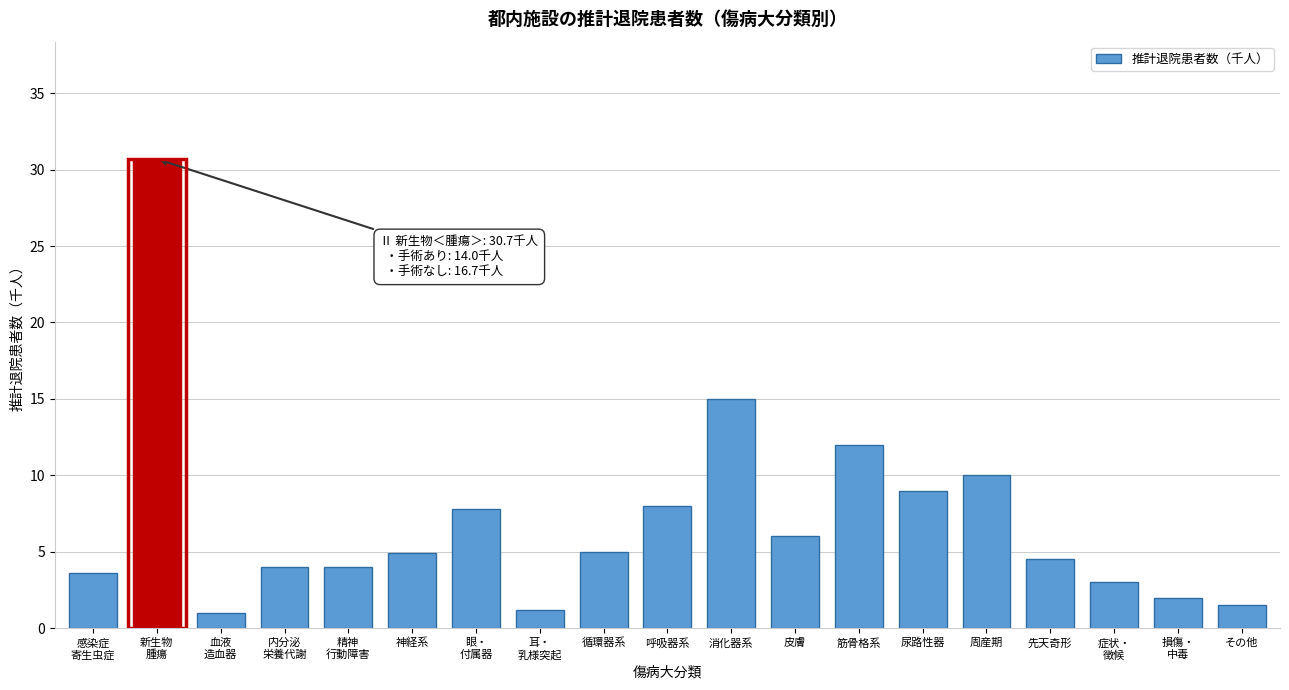

What is the value of the 10th bar from the left?

8.0